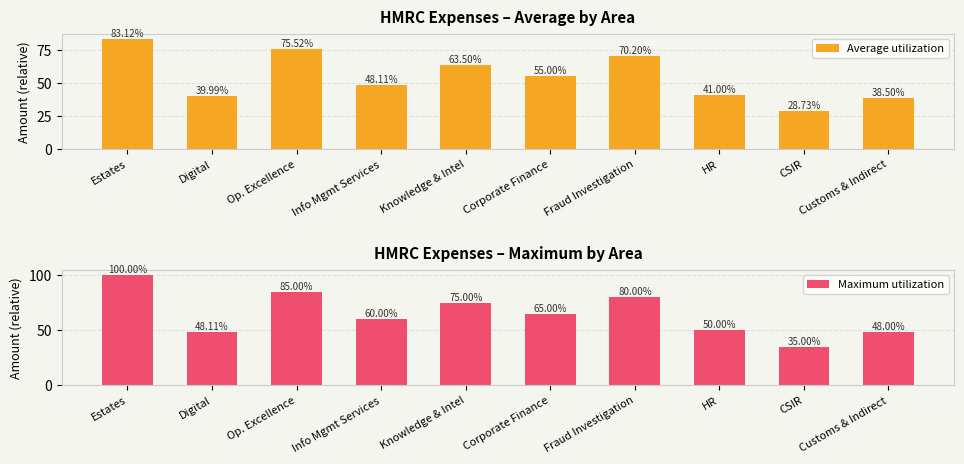

At CSIR, list the series in order from largest to smallest.

Maximum utilization, Average utilization